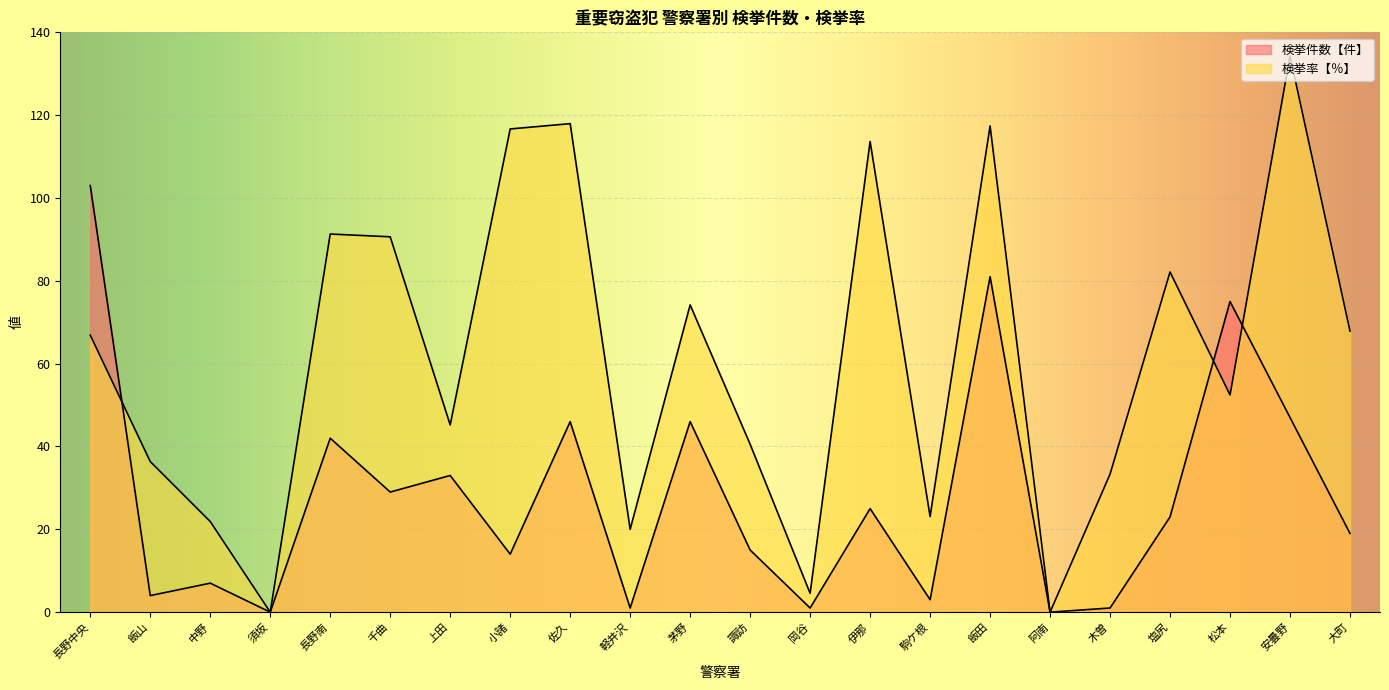

Between 千曲 and 松本, which is larger?

松本